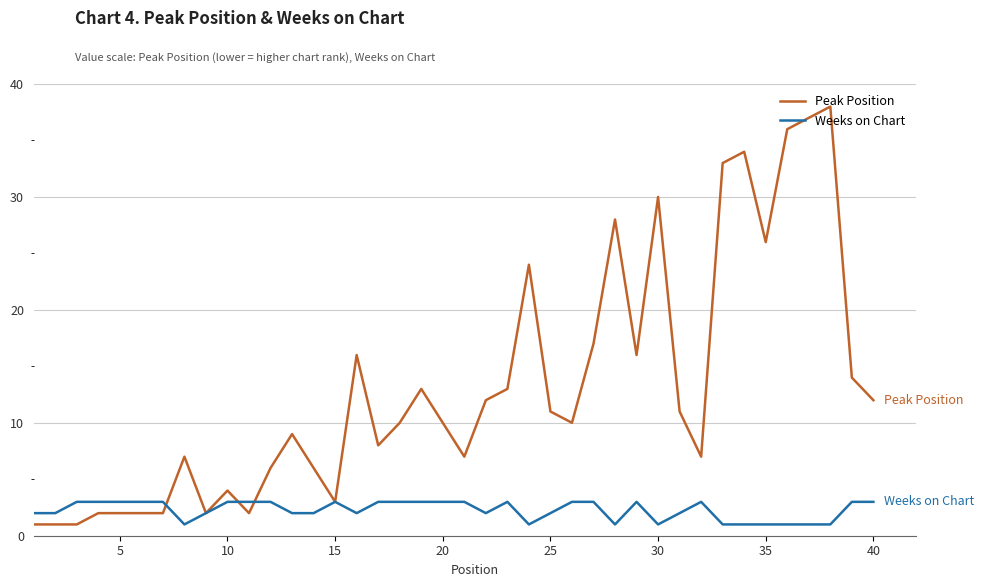

What is the maximum value shown in the chart?

38